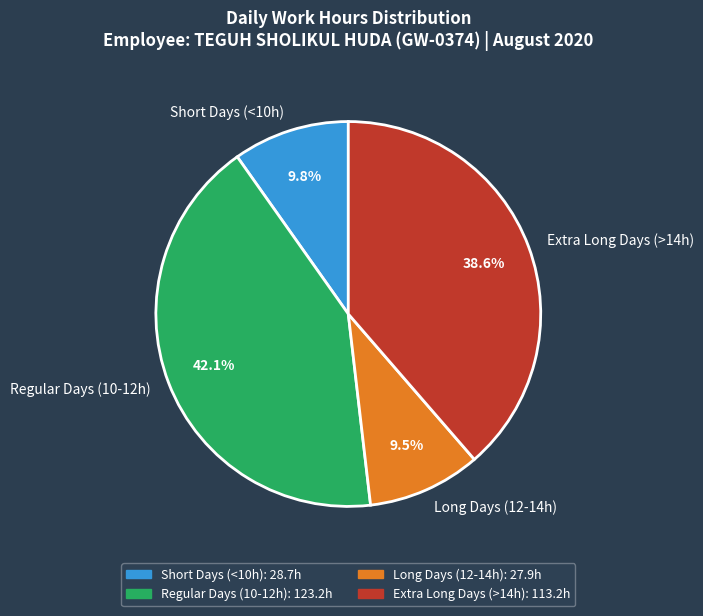

What is the largest slice in the pie chart?

Regular Days (10-12h)